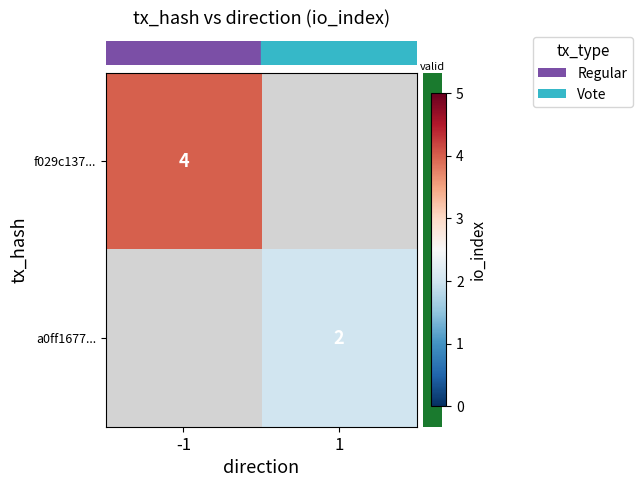

The row_0 series shows 1.5 at -1. True or false?

False